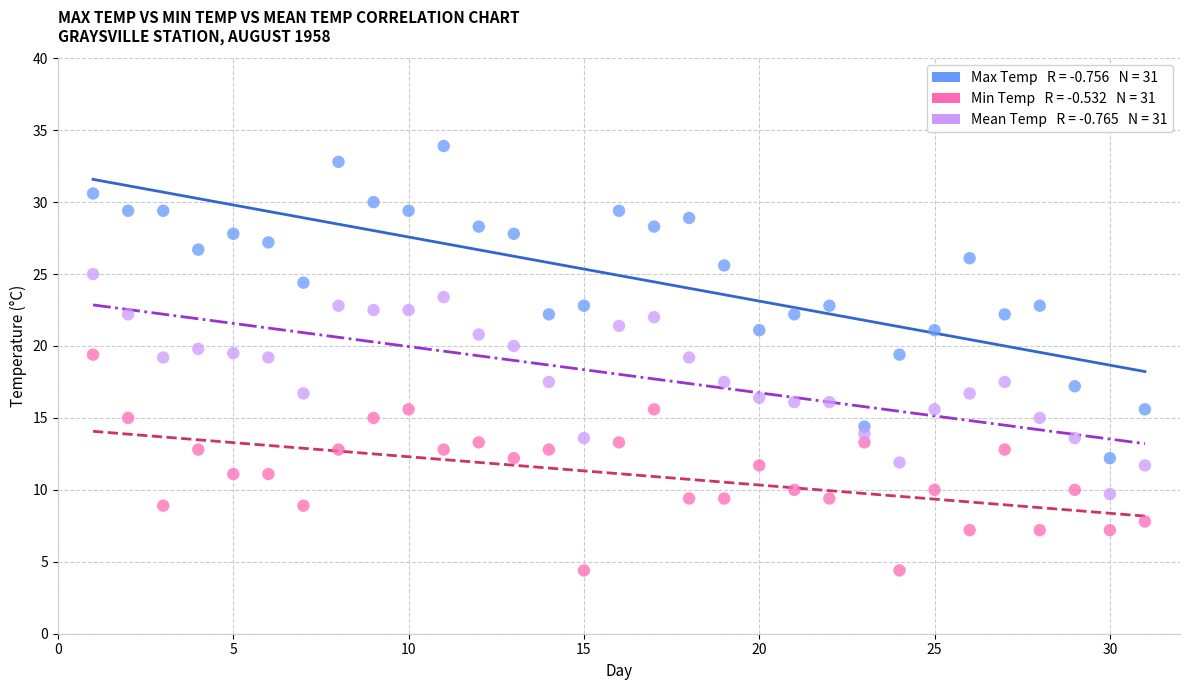

Across all data points, what is the range of X values (max minus min)?

30.0